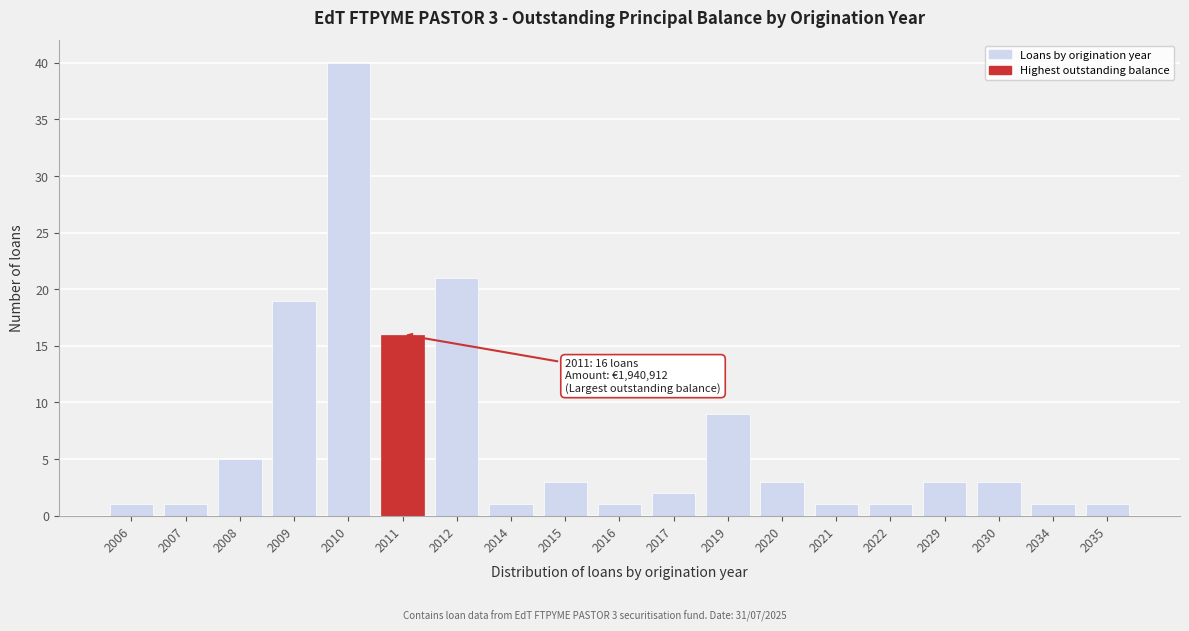

Reading left to right, list all the values displayed in this chart.

1	1	5	19	40	16	21	1	3	1	2	9	3	1	1	3	3	1	1